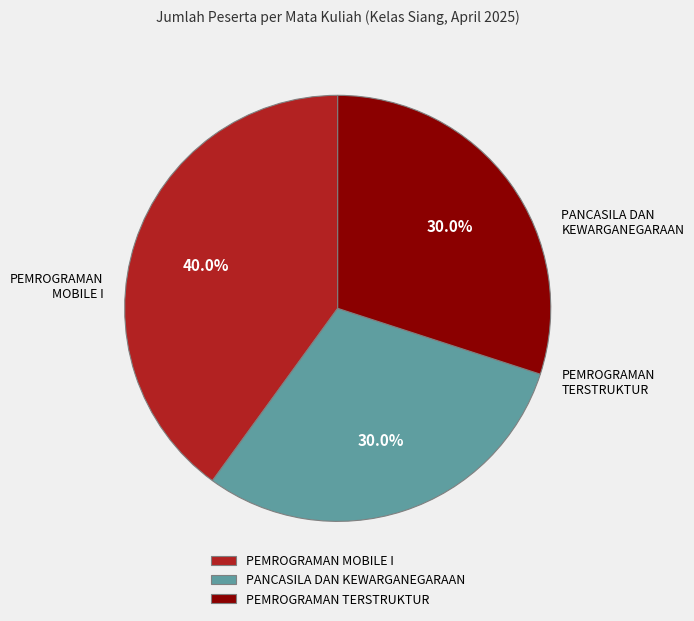

Does PEMROGRAMAN MOBILE I account for over 50% of the chart?

No